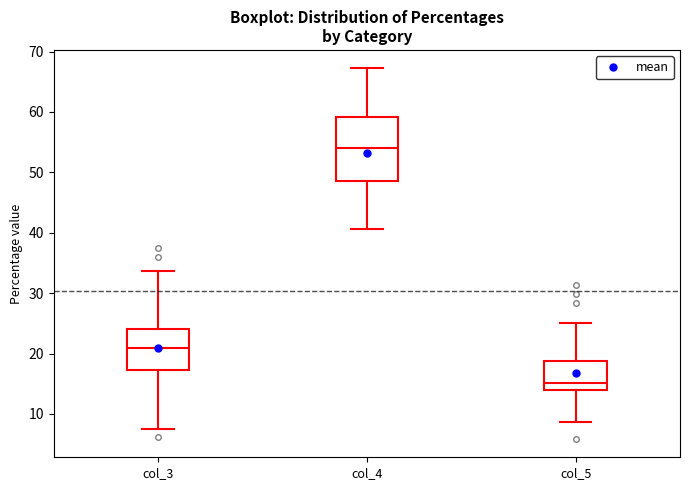

Which box has the lowest median line?

col_5